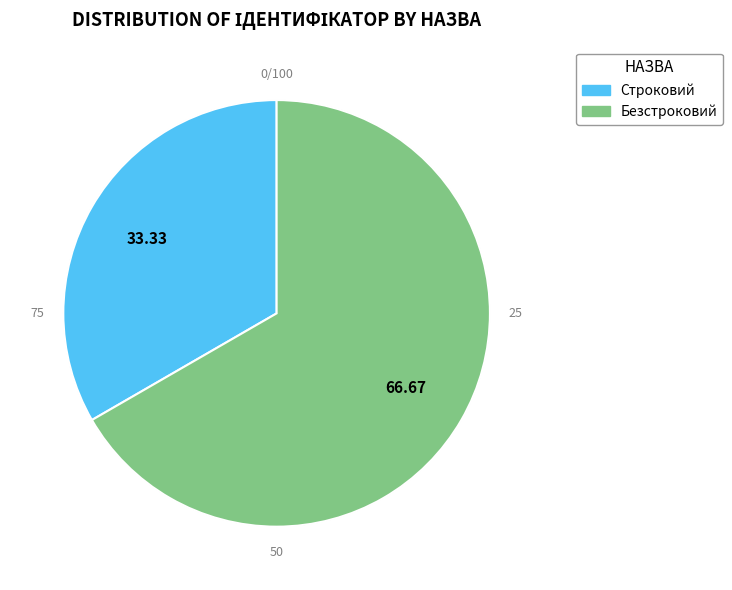

What percentage do Строковий and Безстроковий together represent?

100.0%